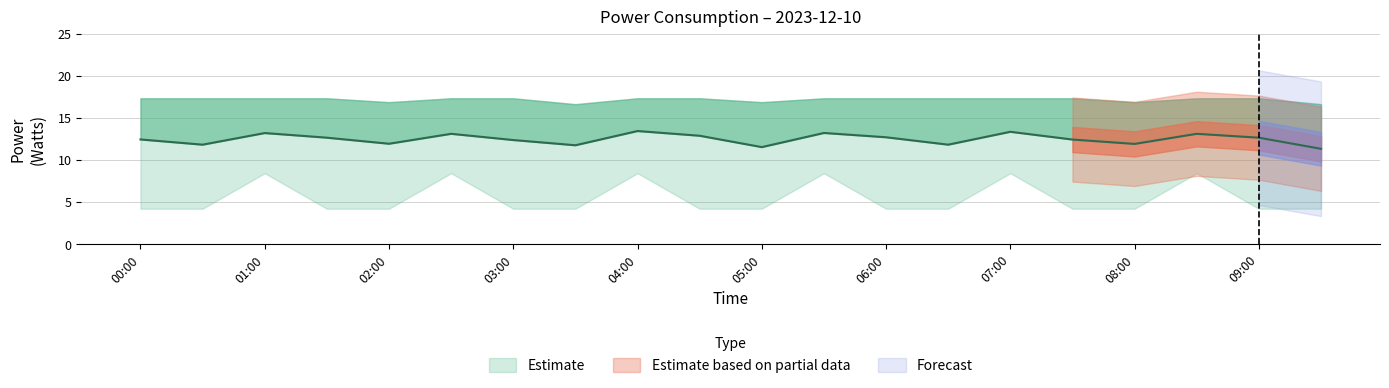

True or false: power_upper and power_lower cross at least once.

False